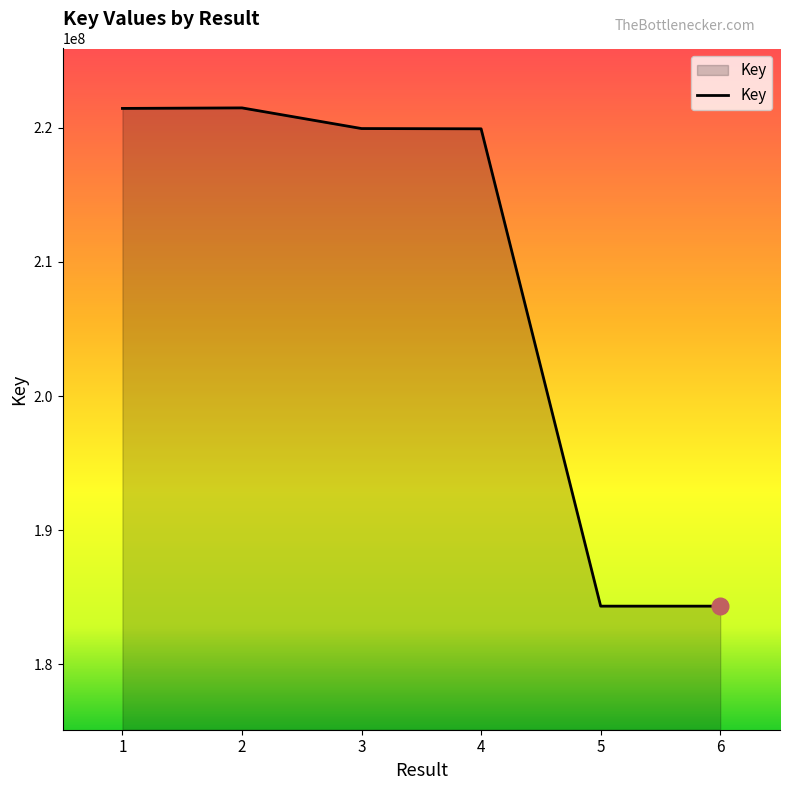

The chart shows a value of 219949537 at 3. True or false?

True